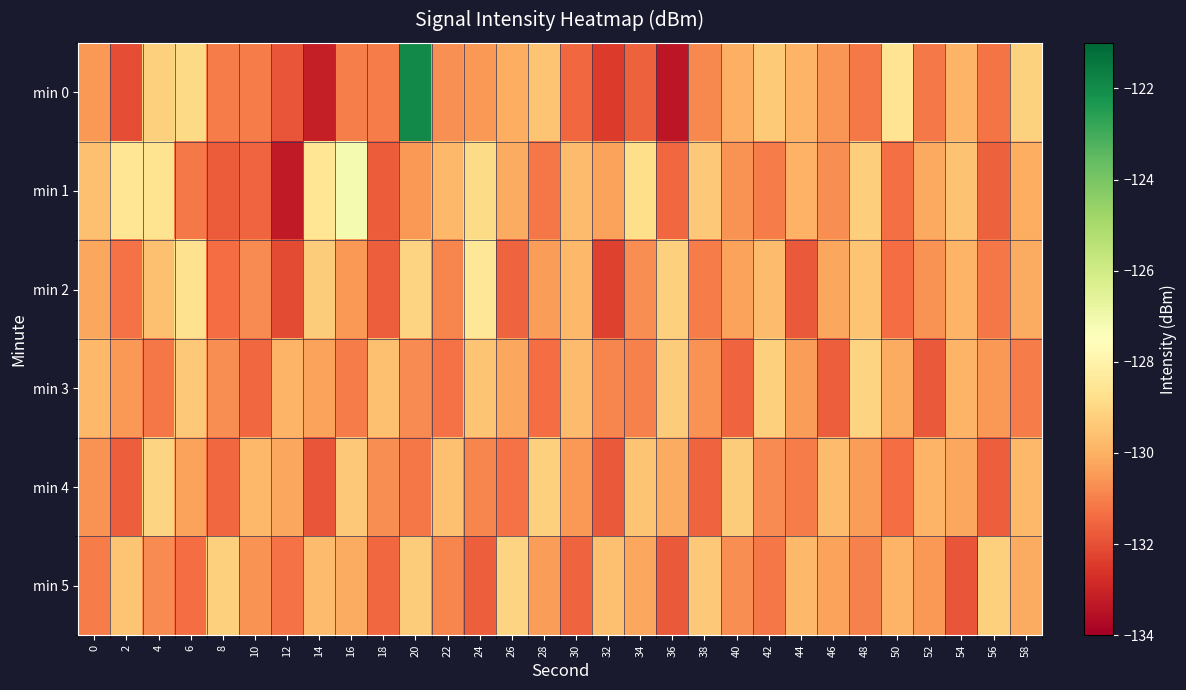

What is the total value across all series at 2?

-783.6